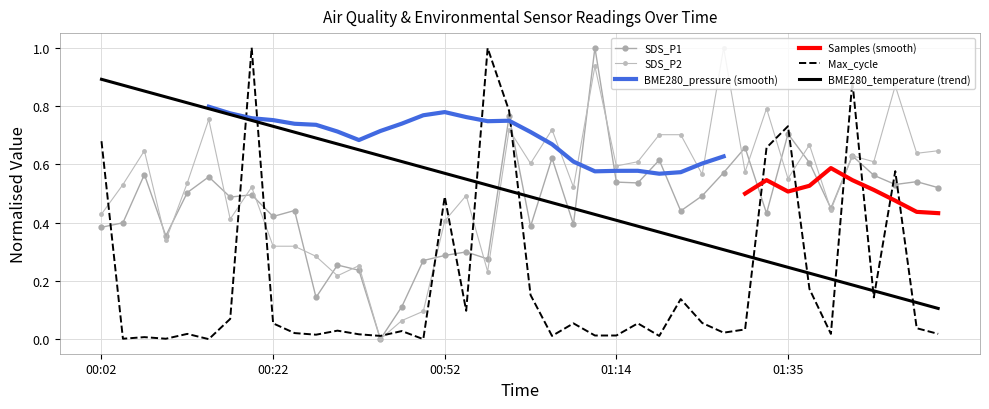

In Max_cycle, how many points are higher than both neighbors (excluding endpoints)?

13